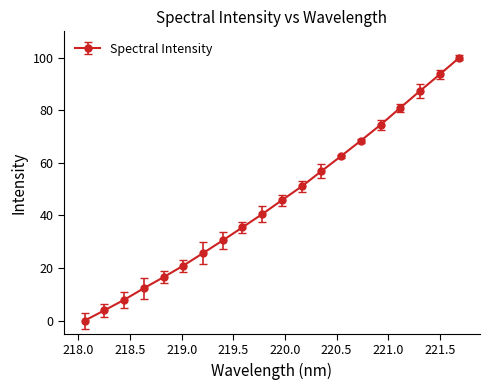

What is the greatest value displayed?

100.0